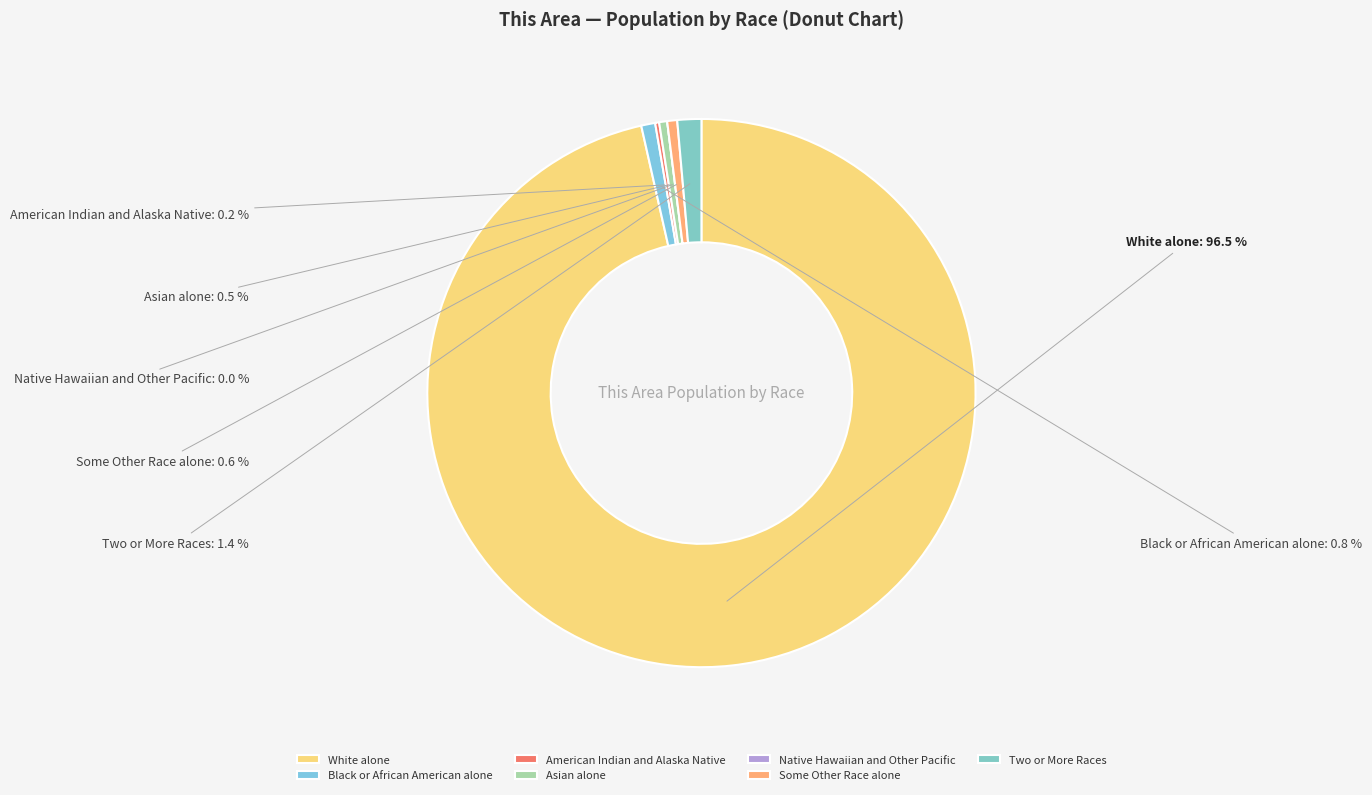

What percentage is the Some Other Race alone slice, to the nearest percent?

1%